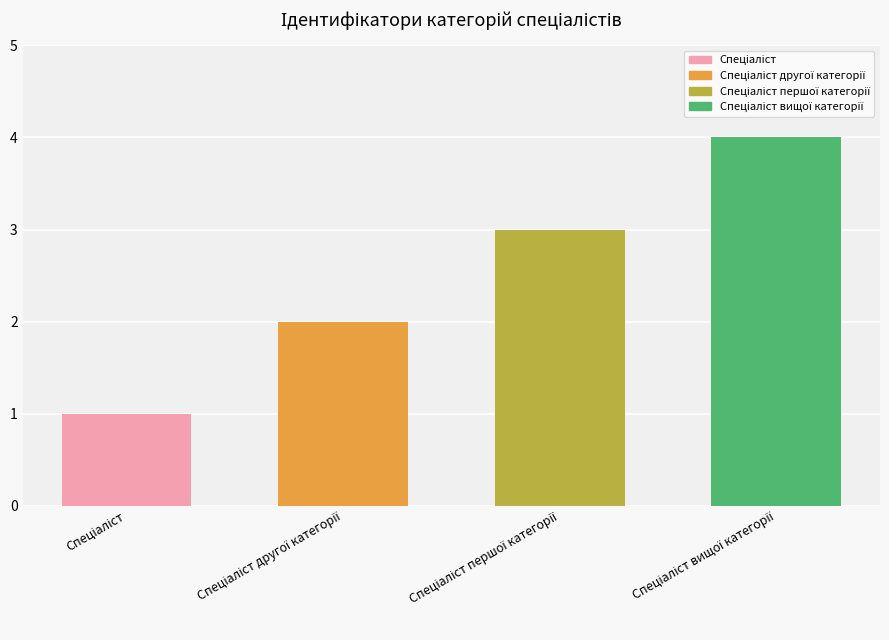

What is the maximum value shown in the chart?

4